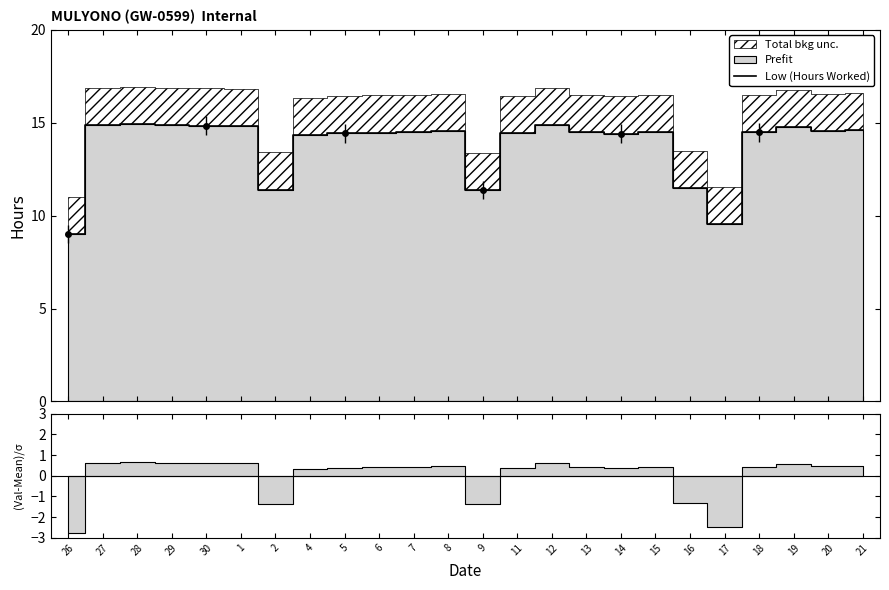

How many points are higher than both their immediate neighbors (excluding endpoints)?

5